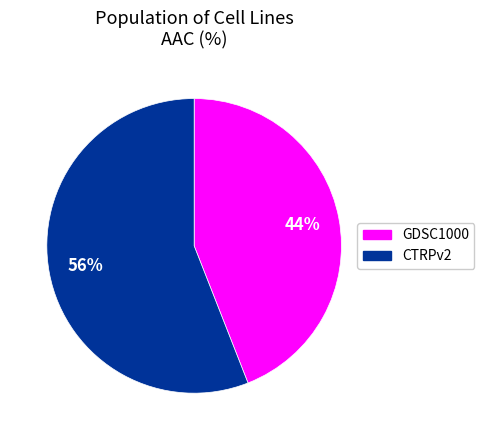

Is the sum of GDSC1000 and CTRPv2 greater than half?

Yes